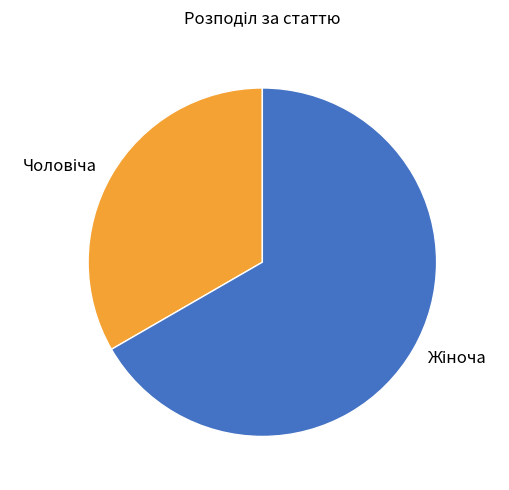

Is there a majority slice in this chart?

Yes